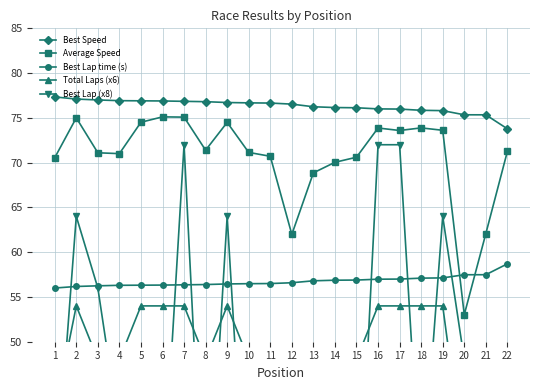

What are all the series names shown in the legend?

Best Speed, Average Speed, Best Lap time (s), Total Laps (x6), Best Lap (x8)